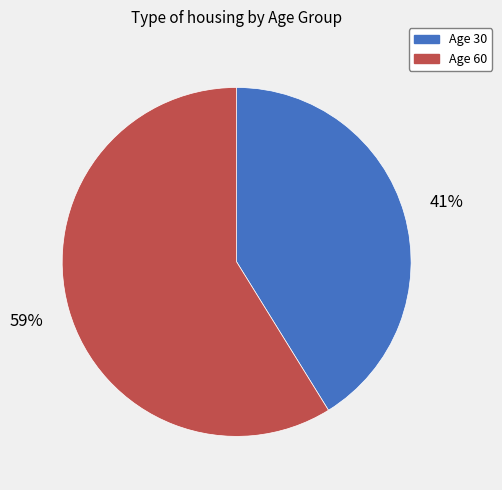

What is the majority slice?

Age 60